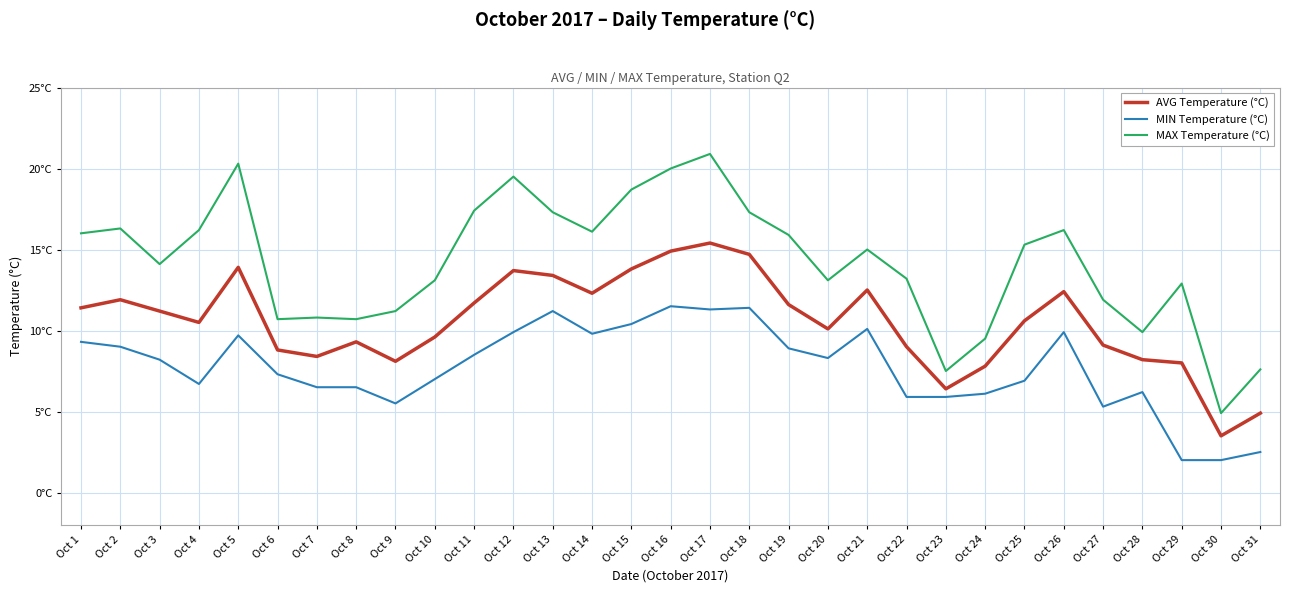

What are all the series names shown in the legend?

AVG Temperature (°C), MIN Temperature (°C), MAX Temperature (°C)